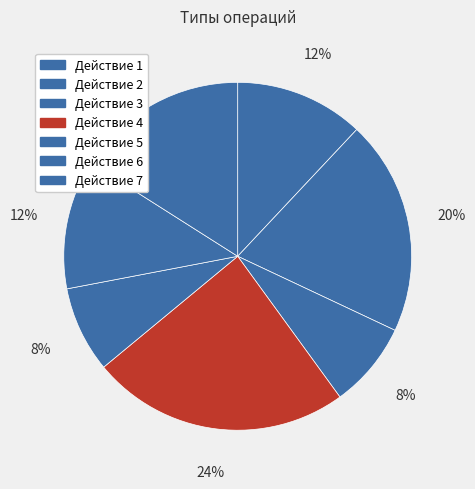

Count the number of slices in the pie.

7